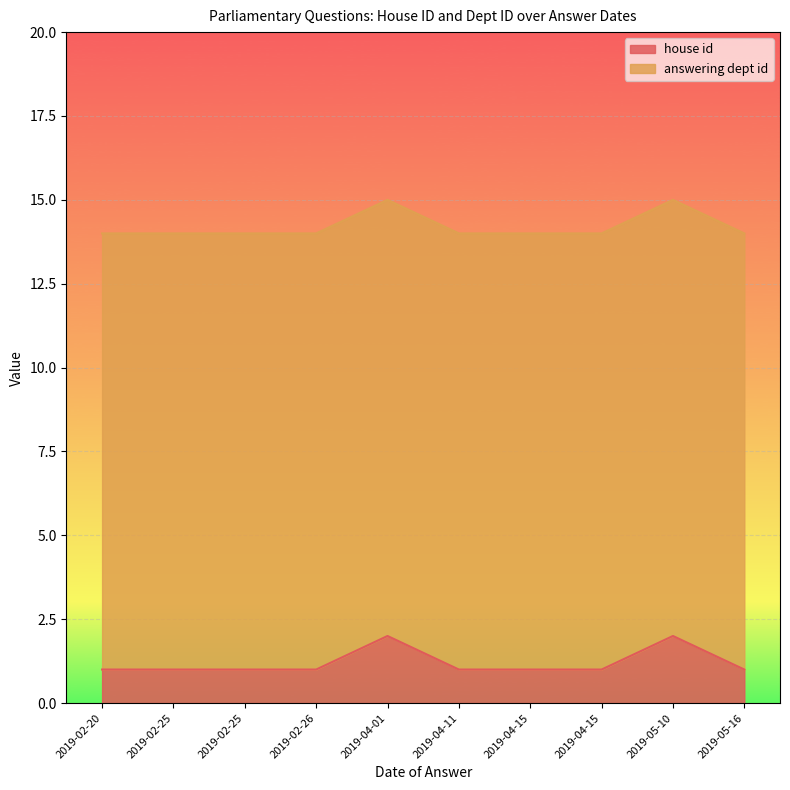

True or false: answering dept id and house id intersect in this chart.

False